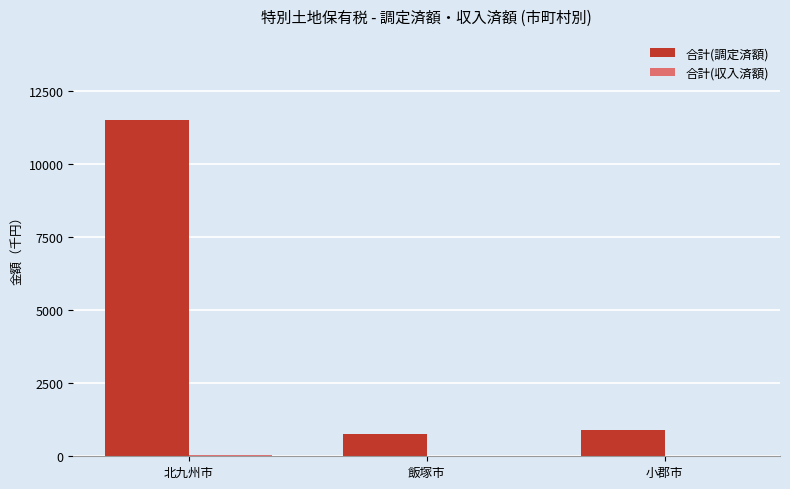

True or false: 合計(調定済額) has a value of 894 at 小郡市.

True